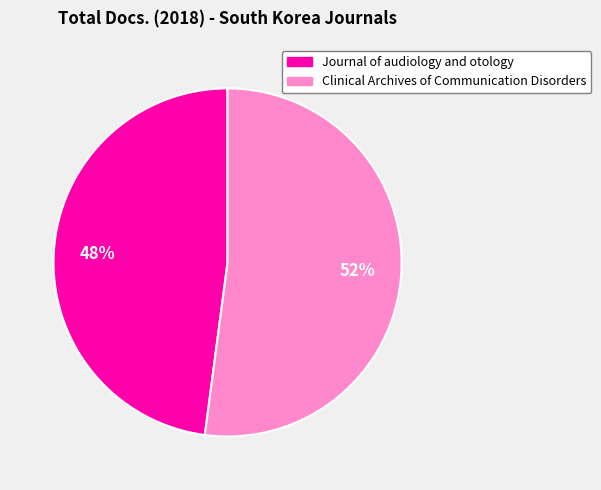

To the nearest percent, what percentage of the pie is Clinical Archives of Communication Disorders?

52%